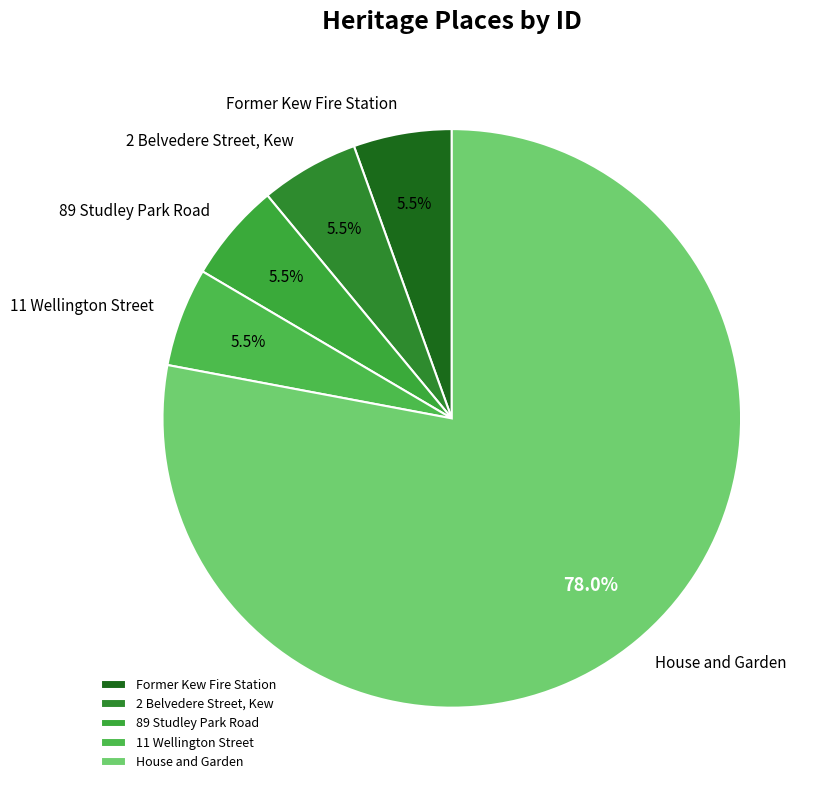

To the nearest percent, what is the average slice percentage?

20%